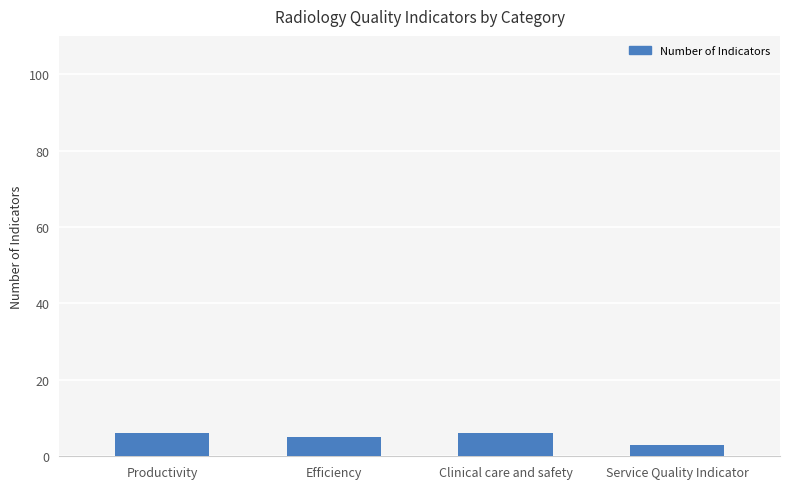

Which category has the lowest value across all series?

Service Quality Indicator